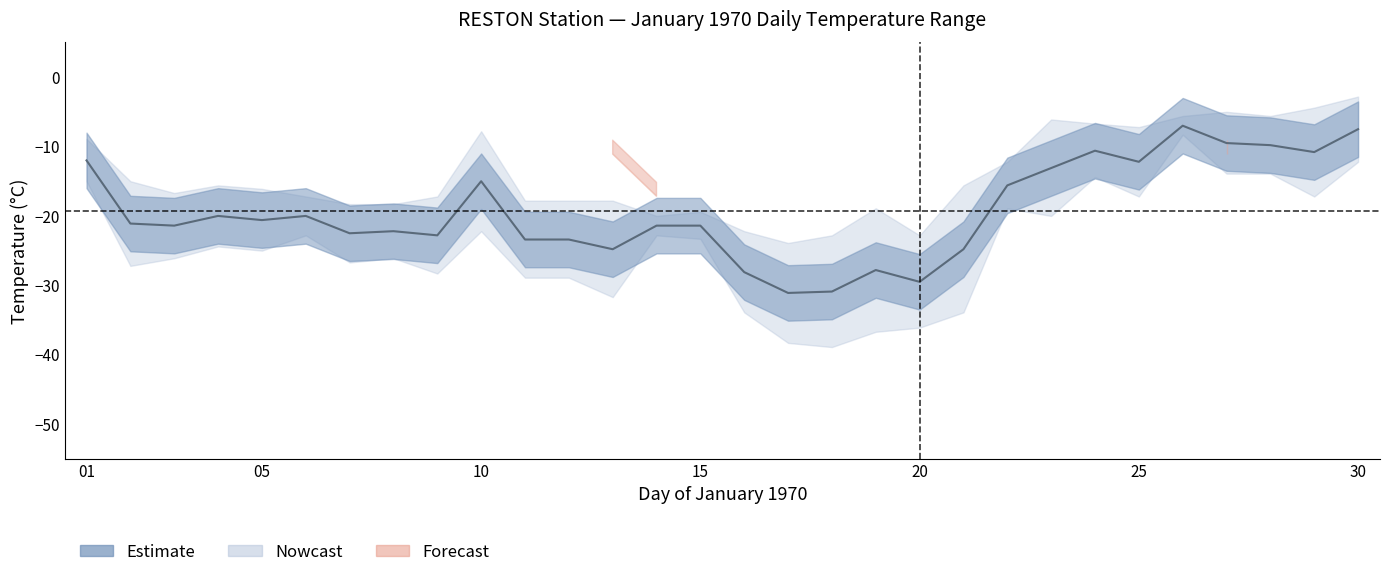

Does the chart have visible grid lines?

No